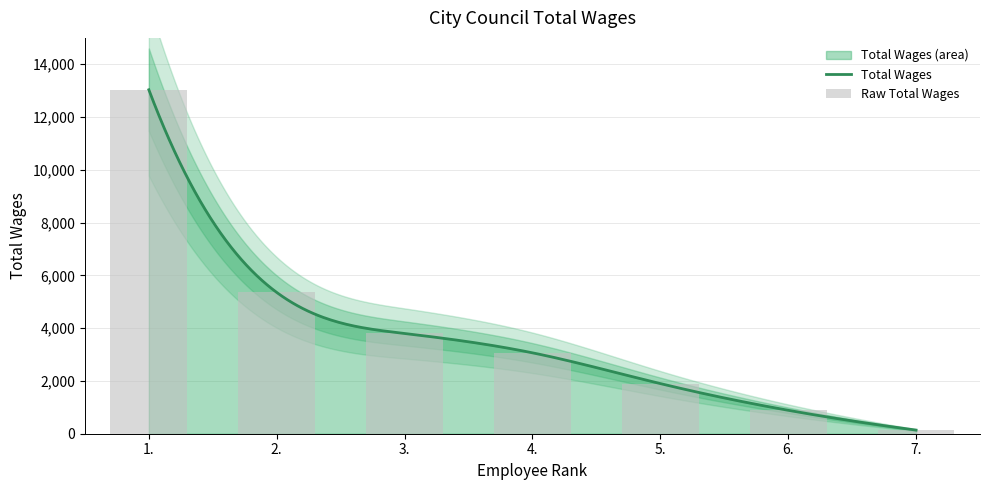

Which category has the lowest value across all series?

7.